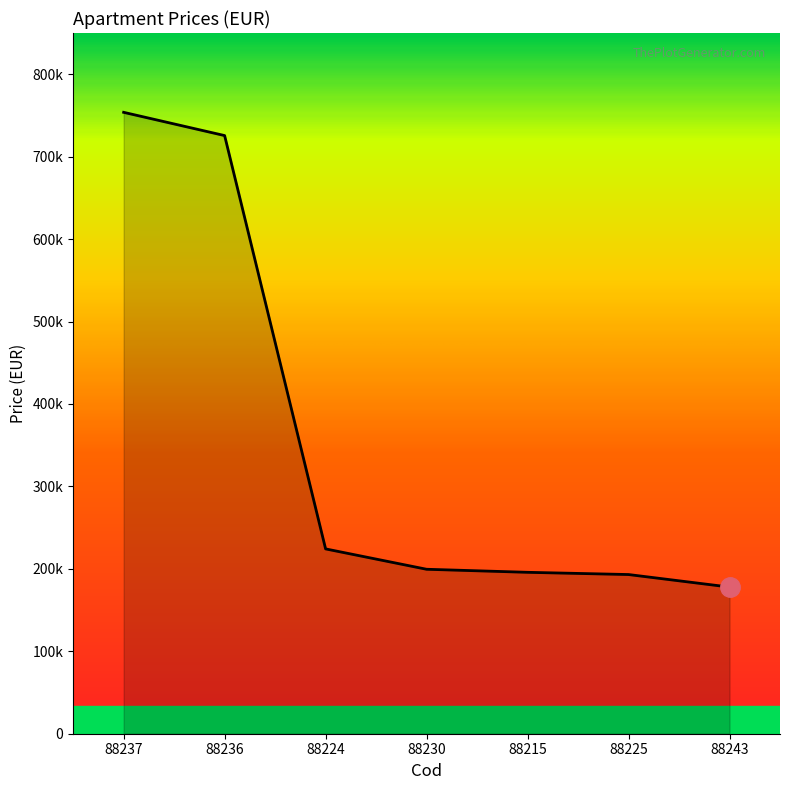

What is the maximum value shown in the chart?

753800